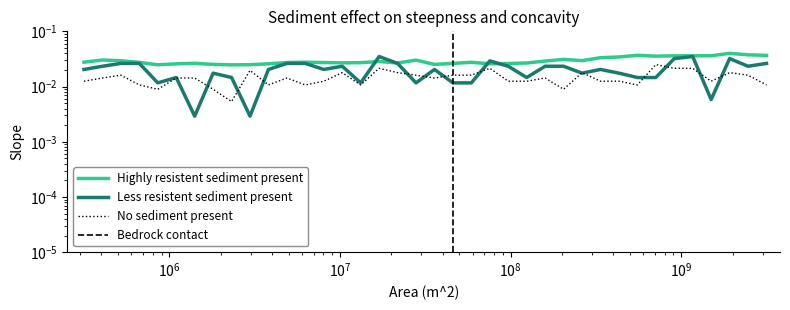

The Less resistent sediment present series shows 0.0 at 26. True or false?

True